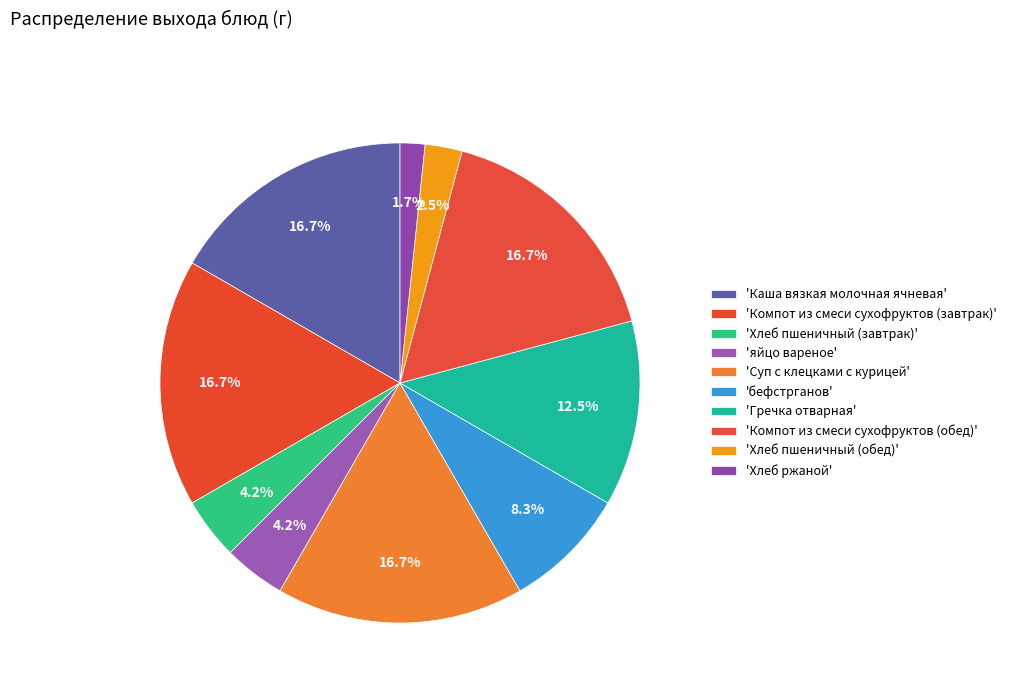

Count the number of slices in the pie.

10